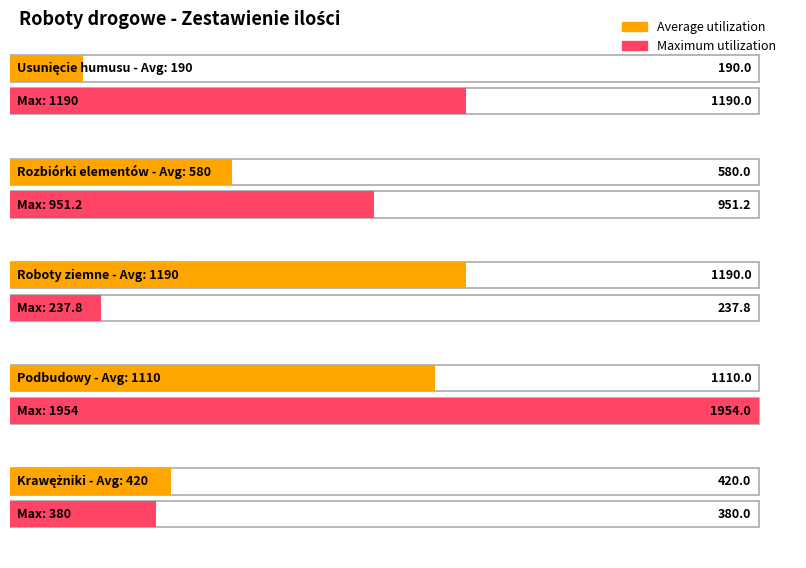

Is it true that Average utilization equals 1110.0 at Podbudowy?

True